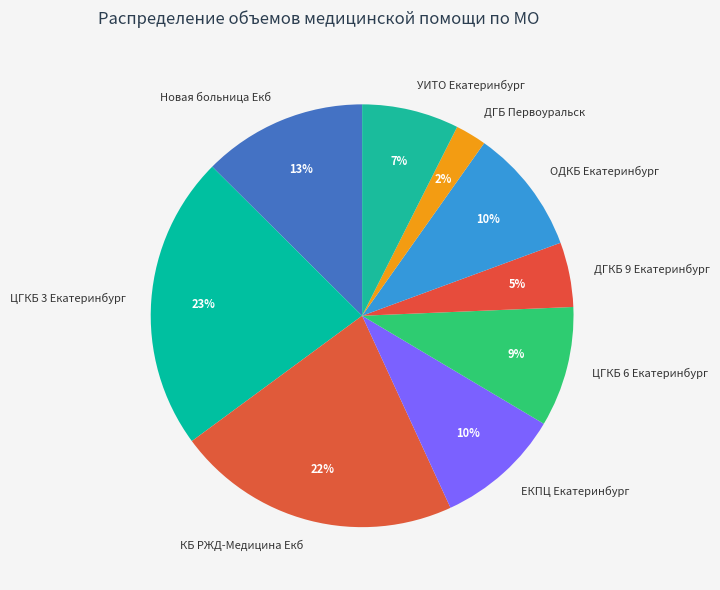

To the nearest percent, what is the average slice percentage?

11%